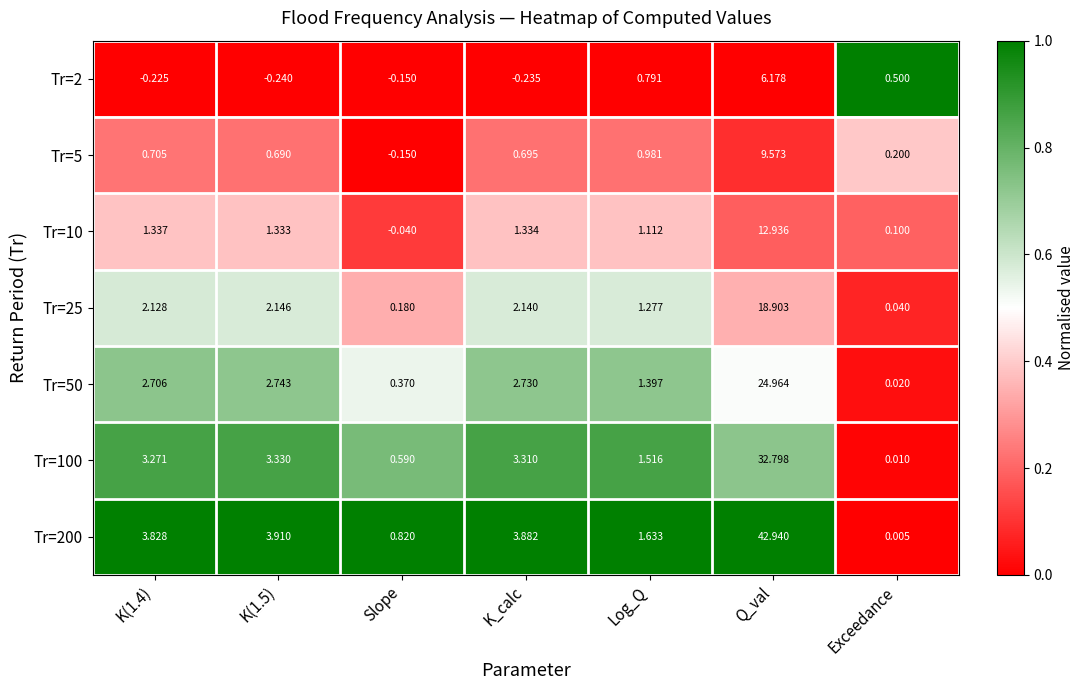

What is the difference between the highest and lowest values at Q_val?

36.8